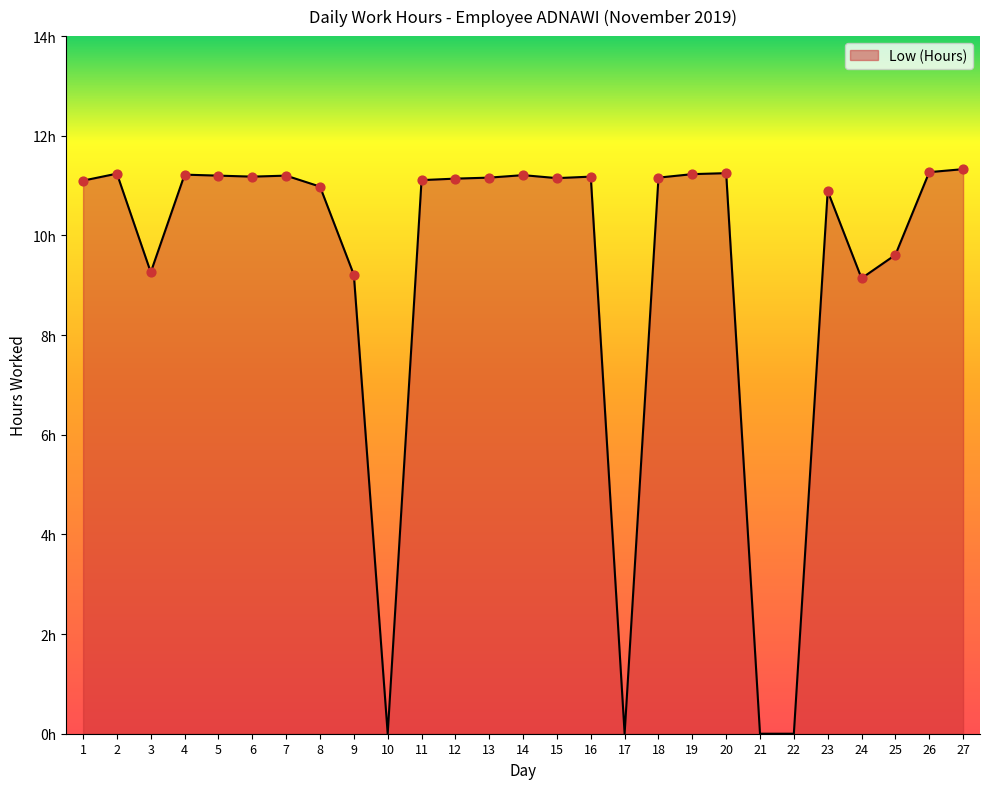

What is the change in value from 2 to 21?

-11.2